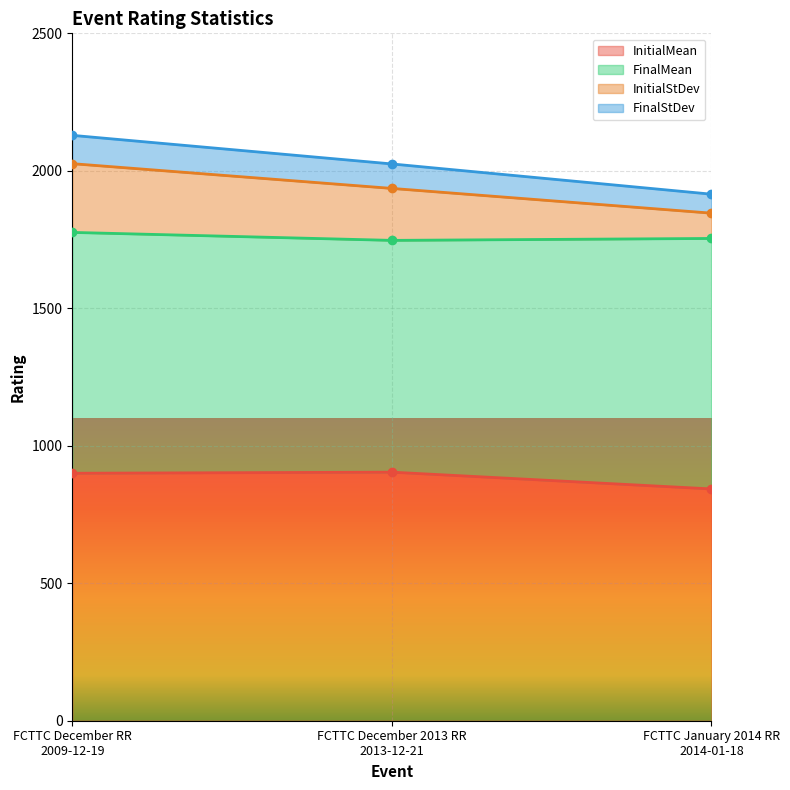

What is the minimum value shown in the chart?

843